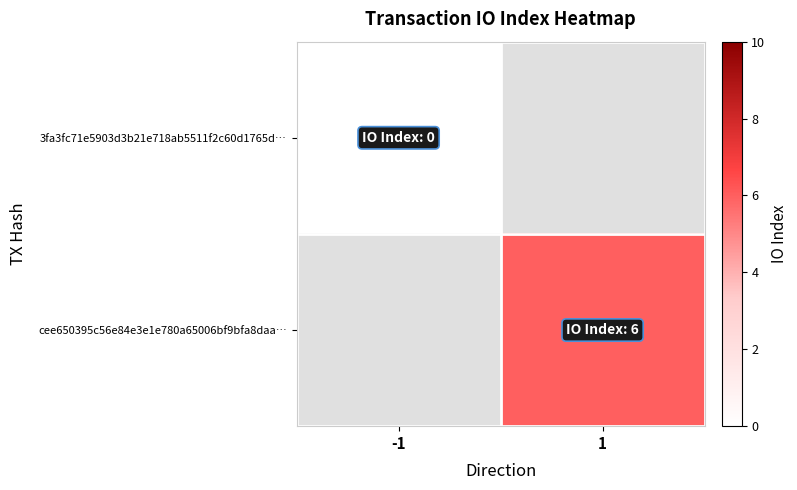

Which category has the lowest value across all series?

-1